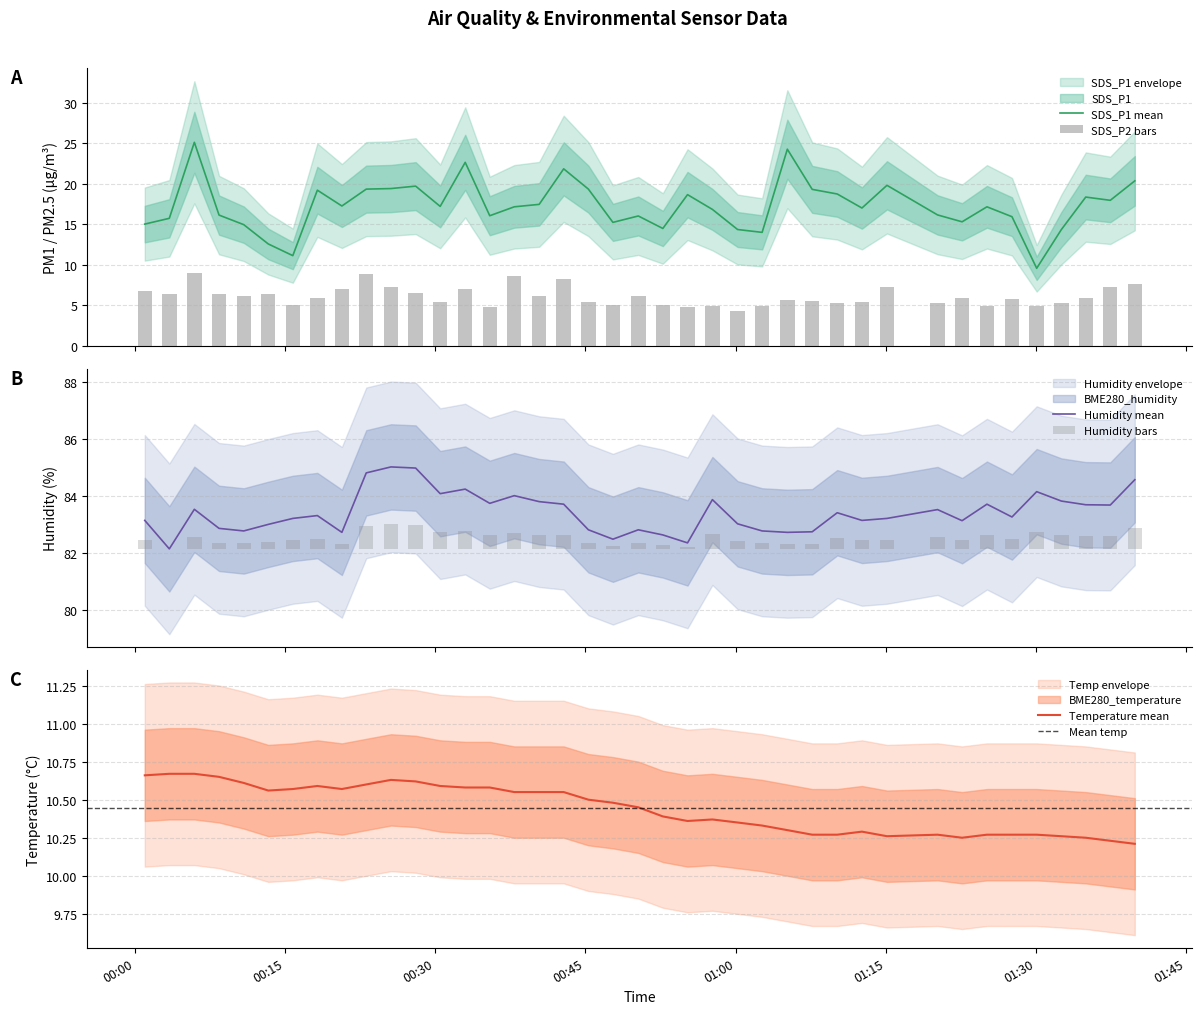

What is the sum of all BME280_temperature values?

417.7